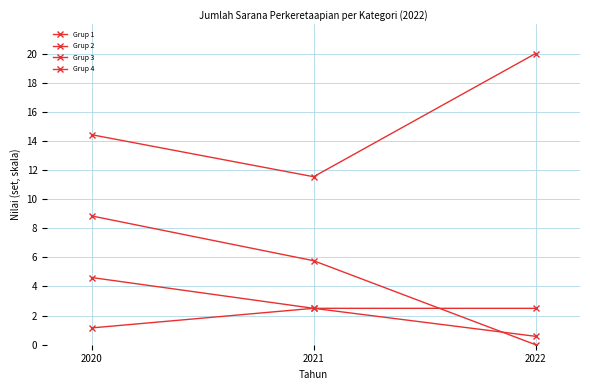

Reading left to right, extract all data points from this chart.

Grup 1: 1.2	2.5	0.6
Grup 2: 14.4	11.5	20.0
Grup 3: 8.8	5.8	0.0
Grup 4: 4.6	2.5	2.5